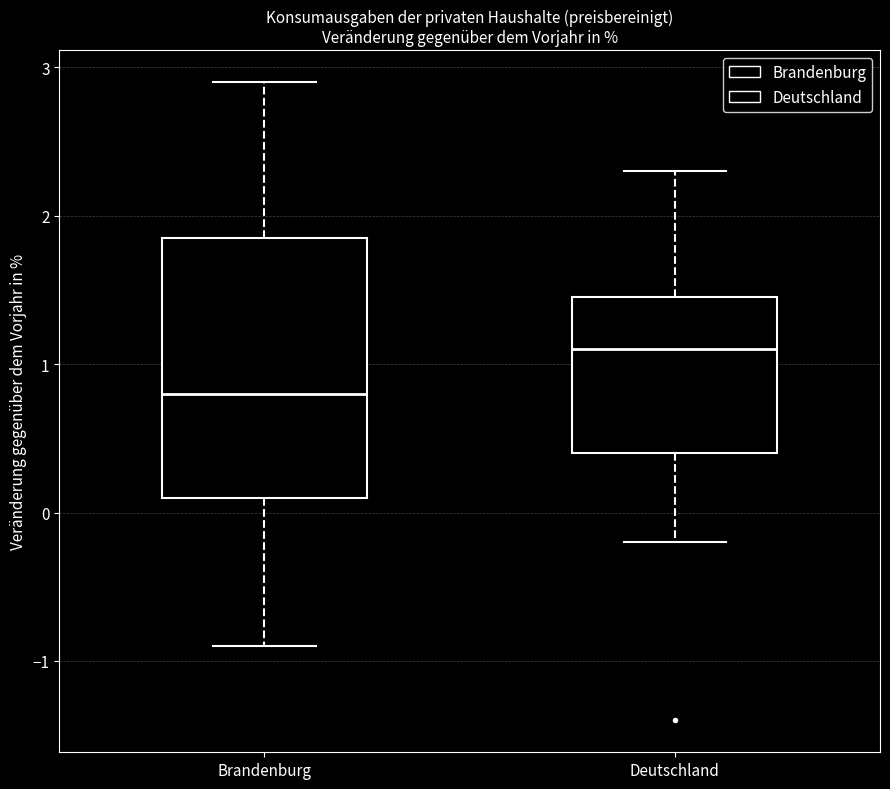

Comparing the boxes themselves (not the whiskers), which one is the tallest?

Brandenburg